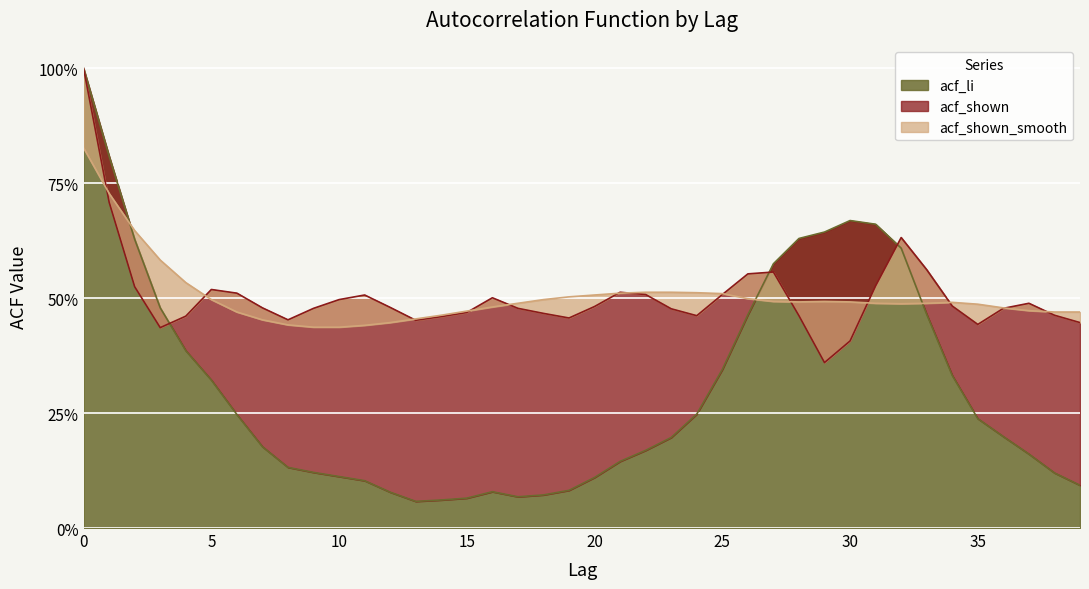

Reading left to right, extract all data points from this chart.

acf_li: 1.0	0.8	0.6	0.5	0.4	0.3	0.2	0.2	0.1	0.1	0.1	0.1	0.1	0.1	0.1	0.1	0.1	0.1	0.1	0.1	0.1	0.1	0.2	0.2	0.2	0.3	0.5	0.6	0.6	0.6	0.7	0.7	0.6	0.5	0.3	0.2	0.2	0.2	0.1	0.1
acf_shown: 1.0	0.7	0.5	0.4	0.5	0.5	0.5	0.5	0.5	0.5	0.5	0.5	0.5	0.5	0.5	0.5	0.5	0.5	0.5	0.5	0.5	0.5	0.5	0.5	0.5	0.5	0.6	0.6	0.5	0.4	0.4	0.5	0.6	0.6	0.5	0.4	0.5	0.5	0.5	0.4
acf_shown_smooth: 0.8	0.7	0.6	0.6	0.5	0.5	0.5	0.5	0.4	0.4	0.4	0.4	0.4	0.5	0.5	0.5	0.5	0.5	0.5	0.5	0.5	0.5	0.5	0.5	0.5	0.5	0.5	0.5	0.5	0.5	0.5	0.5	0.5	0.5	0.5	0.5	0.5	0.5	0.5	0.5